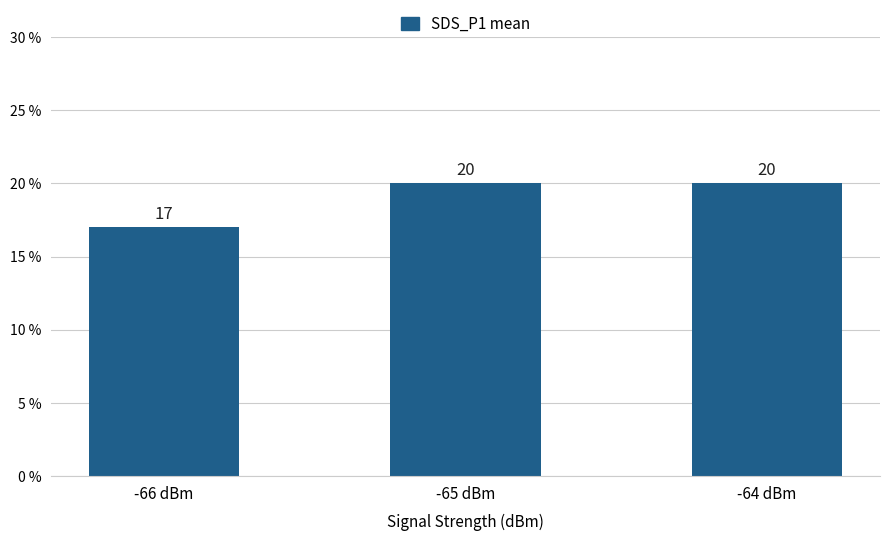

What is the approximate value at -65 dBm?

20